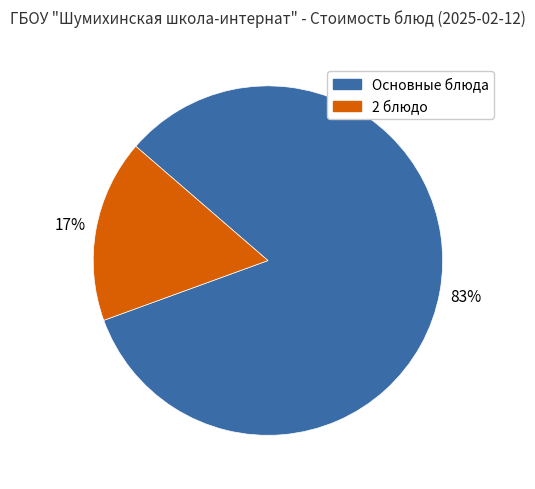

How many slices are in this pie chart?

2